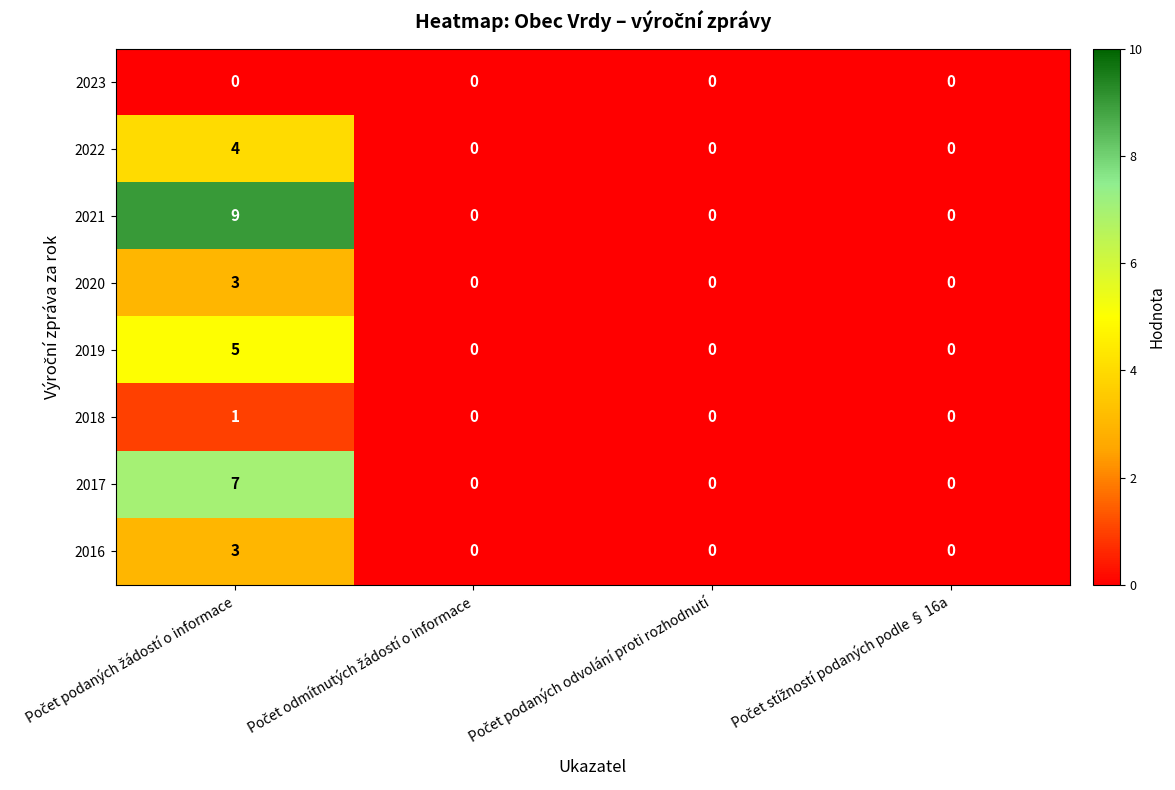

What is the highest value of the 2022 series?

4